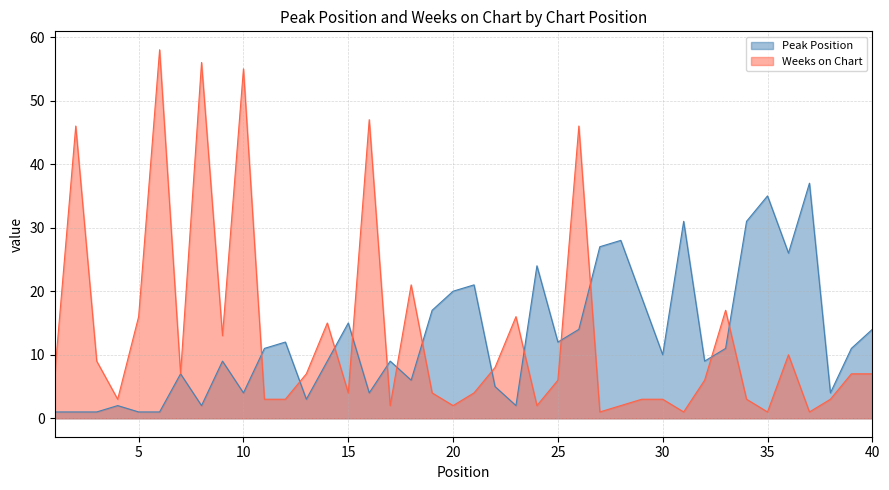

What is the sum of the Peak Position values at 16 and 31?

35